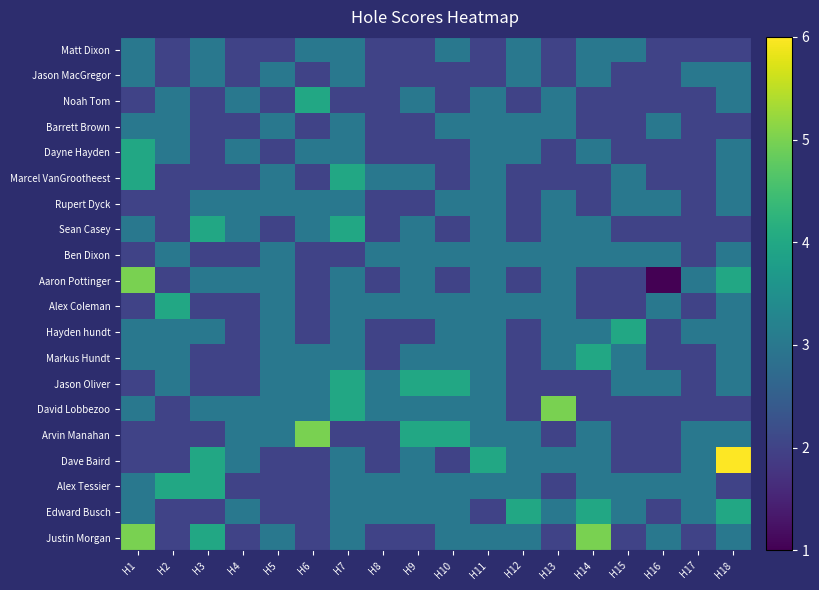

Reading left to right, what are all the values shown in this chart?

Matt Dixon: H1=3	H2=2	H3=3	H4=2	H5=2	H6=3	H7=3	H8=2	H9=2	H10=3	H11=2	H12=3	H13=2	H14=3	H15=3	H16=2	H17=2	H18=2
Jason MacGregor: H1=3	H2=2	H3=3	H4=2	H5=3	H6=2	H7=3	H8=2	H9=2	H10=2	H11=2	H12=3	H13=2	H14=3	H15=2	H16=2	H17=3	H18=3
Noah Tom: H1=2	H2=3	H3=2	H4=3	H5=2	H6=4	H7=2	H8=2	H9=3	H10=2	H11=3	H12=2	H13=3	H14=2	H15=2	H16=2	H17=2	H18=3
Barrett Brown: H1=3	H2=3	H3=2	H4=2	H5=3	H6=2	H7=3	H8=2	H9=2	H10=3	H11=3	H12=3	H13=3	H14=2	H15=2	H16=3	H17=2	H18=2
Dayne Hayden: H1=4	H2=3	H3=2	H4=3	H5=2	H6=3	H7=3	H8=2	H9=2	H10=2	H11=3	H12=3	H13=2	H14=3	H15=2	H16=2	H17=2	H18=3
Marcel VanGrootheest: H1=4	H2=2	H3=2	H4=2	H5=3	H6=2	H7=4	H8=3	H9=3	H10=2	H11=3	H12=2	H13=2	H14=2	H15=3	H16=2	H17=2	H18=3
Rupert Dyck: H1=2	H2=2	H3=3	H4=3	H5=3	H6=3	H7=3	H8=2	H9=2	H10=3	H11=3	H12=2	H13=3	H14=2	H15=3	H16=3	H17=2	H18=3
Sean Casey: H1=3	H2=2	H3=4	H4=3	H5=2	H6=3	H7=4	H8=2	H9=3	H10=2	H11=3	H12=2	H13=3	H14=3	H15=2	H16=2	H17=2	H18=2
Ben Dixon: H1=2	H2=3	H3=2	H4=2	H5=3	H6=2	H7=2	H8=3	H9=3	H10=3	H11=3	H12=3	H13=3	H14=3	H15=3	H16=3	H17=2	H18=3
Aaron Pottinger: H1=5	H2=2	H3=3	H4=3	H5=3	H6=2	H7=3	H8=2	H9=3	H10=2	H11=3	H12=2	H13=3	H14=2	H15=2	H16=1	H17=3	H18=4
Alex Coleman: H1=2	H2=4	H3=2	H4=2	H5=3	H6=2	H7=3	H8=3	H9=3	H10=3	H11=3	H12=3	H13=3	H14=2	H15=2	H16=3	H17=2	H18=3
Hayden hundt: H1=3	H2=3	H3=3	H4=2	H5=3	H6=2	H7=3	H8=2	H9=2	H10=3	H11=3	H12=2	H13=3	H14=3	H15=4	H16=2	H17=3	H18=3
Markus Hundt: H1=3	H2=3	H3=2	H4=2	H5=3	H6=3	H7=3	H8=2	H9=3	H10=3	H11=3	H12=2	H13=3	H14=4	H15=3	H16=2	H17=2	H18=3
Jason Oliver: H1=2	H2=3	H3=2	H4=2	H5=3	H6=3	H7=4	H8=3	H9=4	H10=4	H11=3	H12=2	H13=2	H14=2	H15=3	H16=3	H17=2	H18=3
David Lobbezoo: H1=3	H2=2	H3=3	H4=3	H5=3	H6=3	H7=4	H8=3	H9=3	H10=3	H11=3	H12=2	H13=5	H14=2	H15=2	H16=2	H17=2	H18=2
Arvin Manahan: H1=2	H2=2	H3=2	H4=3	H5=3	H6=5	H7=2	H8=2	H9=4	H10=4	H11=3	H12=3	H13=2	H14=3	H15=2	H16=2	H17=3	H18=3
Dave Baird: H1=2	H2=2	H3=4	H4=3	H5=2	H6=2	H7=3	H8=2	H9=3	H10=2	H11=4	H12=3	H13=3	H14=3	H15=2	H16=2	H17=3	H18=6
Alex Tessier: H1=3	H2=4	H3=4	H4=2	H5=2	H6=2	H7=3	H8=3	H9=3	H10=3	H11=3	H12=3	H13=2	H14=3	H15=3	H16=3	H17=3	H18=2
Edward Busch: H1=3	H2=2	H3=2	H4=3	H5=2	H6=2	H7=3	H8=3	H9=3	H10=3	H11=2	H12=4	H13=3	H14=4	H15=3	H16=2	H17=3	H18=4
Justin Morgan: H1=5	H2=2	H3=4	H4=2	H5=3	H6=2	H7=3	H8=2	H9=2	H10=3	H11=3	H12=3	H13=2	H14=5	H15=2	H16=3	H17=2	H18=3